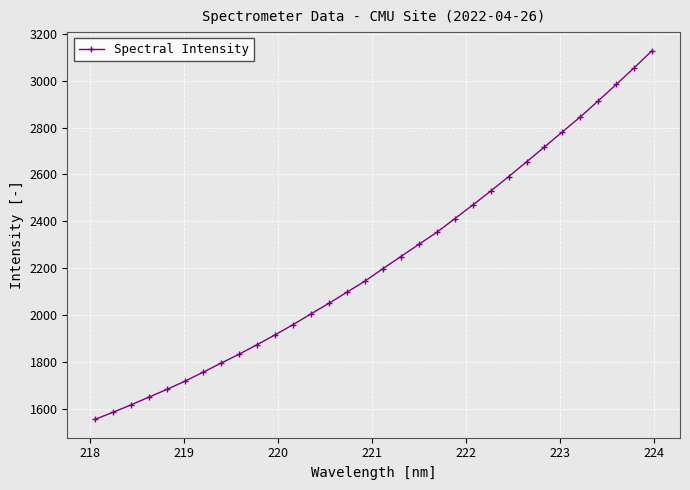

True or false: there are more than 2 points higher than both neighbors.

False